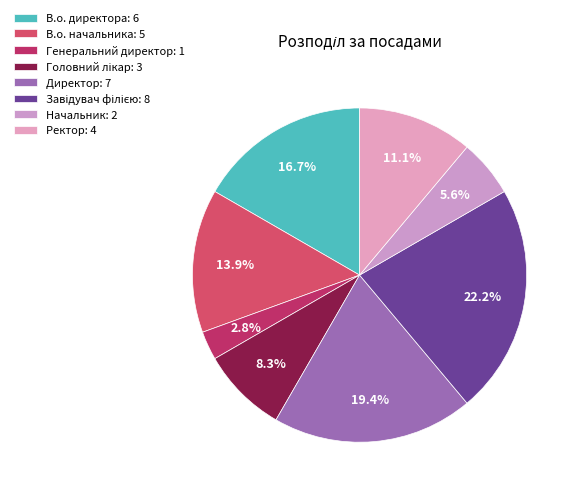

The Начальник slice represents 6% of the pie. True or false?

True